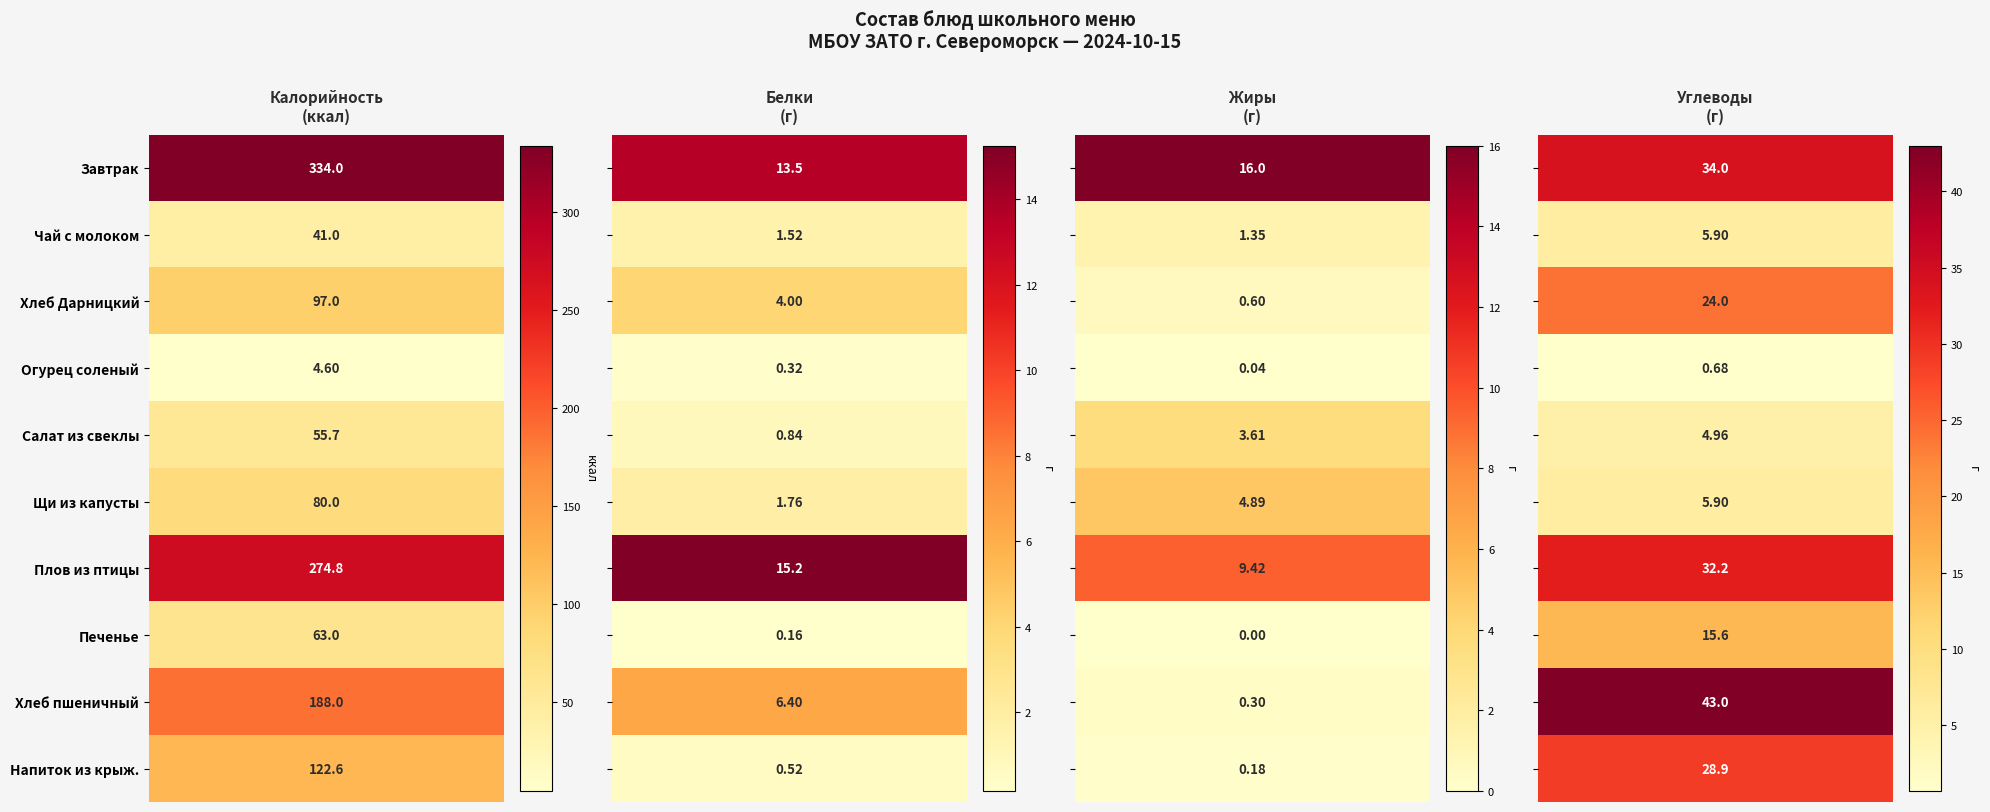

How many data points in Хлеб пшеничный are above 43?

1